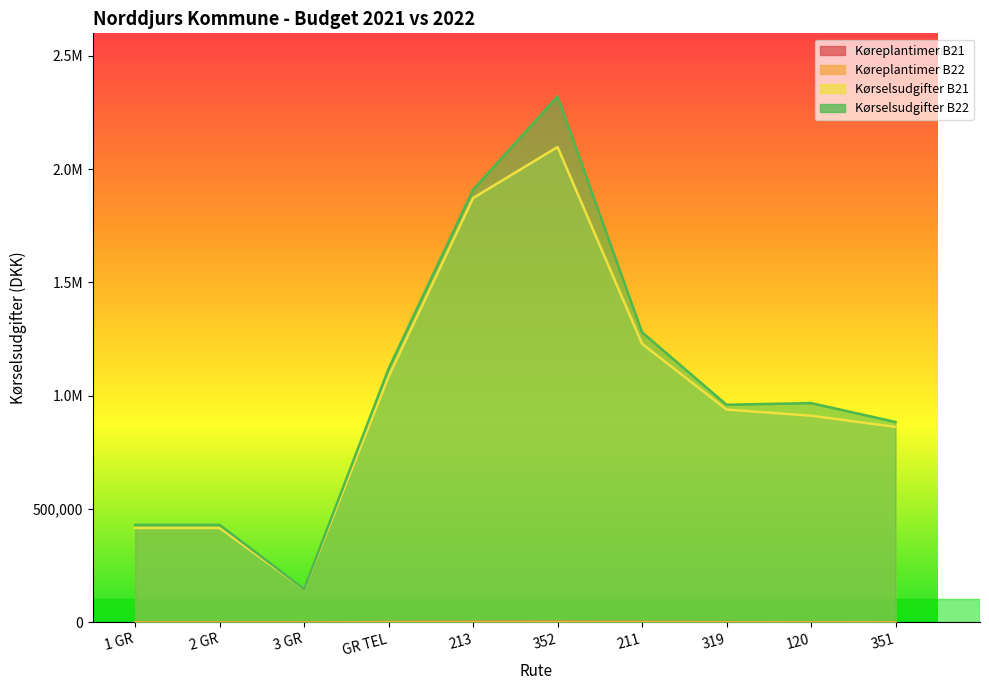

The Køreplantimer B22 series shows 2551.0 at 352. True or false?

True